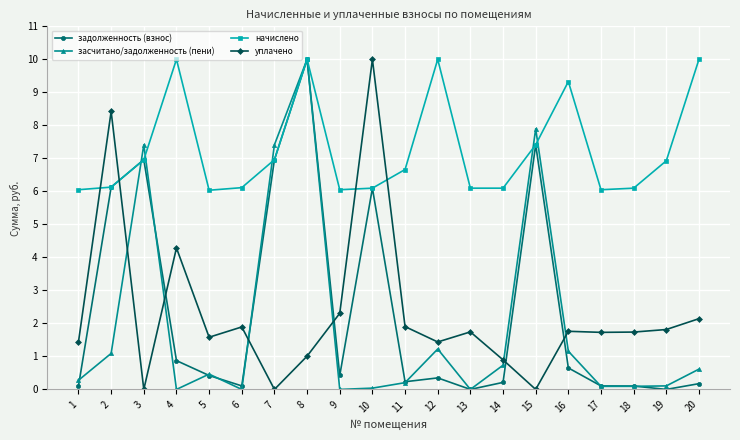

How many data points does each series have?

20